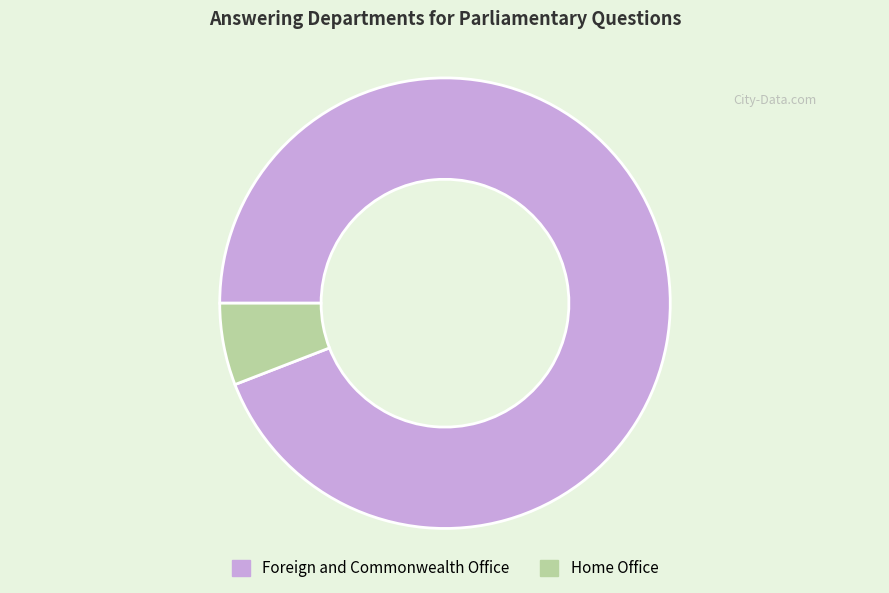

What is the largest slice in the pie chart?

Foreign and Commonwealth Office